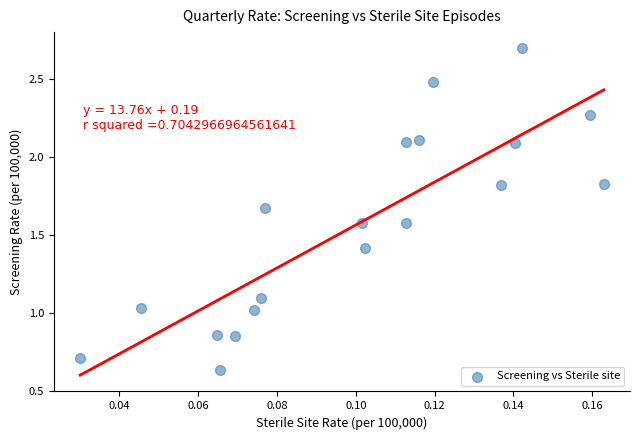

What is the range of Y values (max minus min)?

2.1